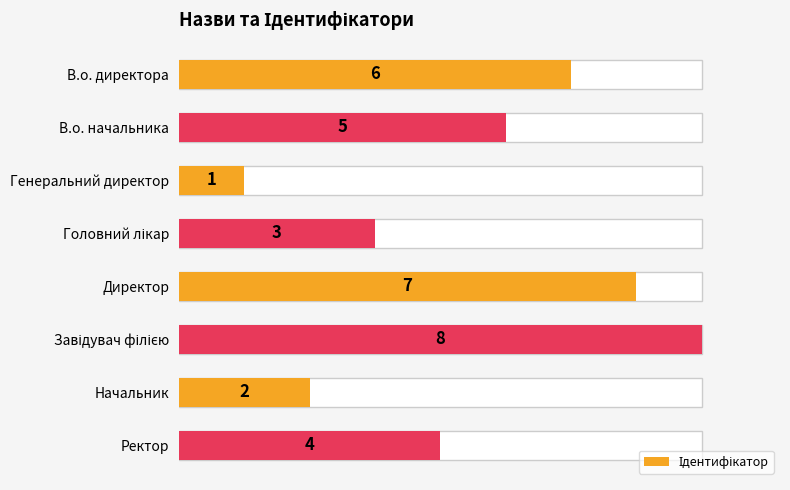

What is the greatest value displayed?

8